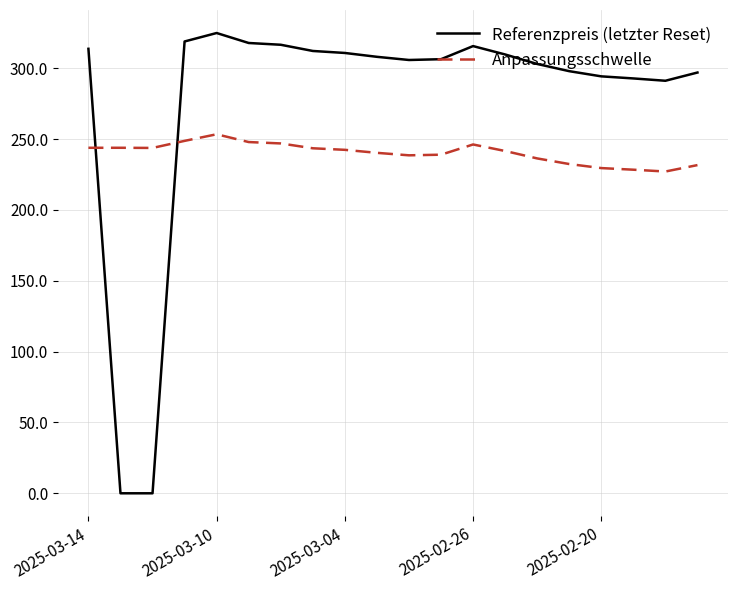

What are all the series names shown in the legend?

Referenzpreis (letzter Reset), Anpassungsschwelle